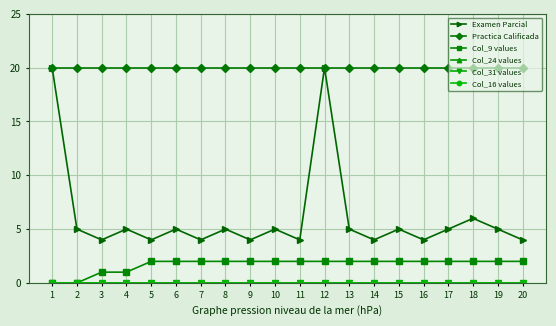

True or false: Col_31 values and Examen Parcial cross at least once.

False